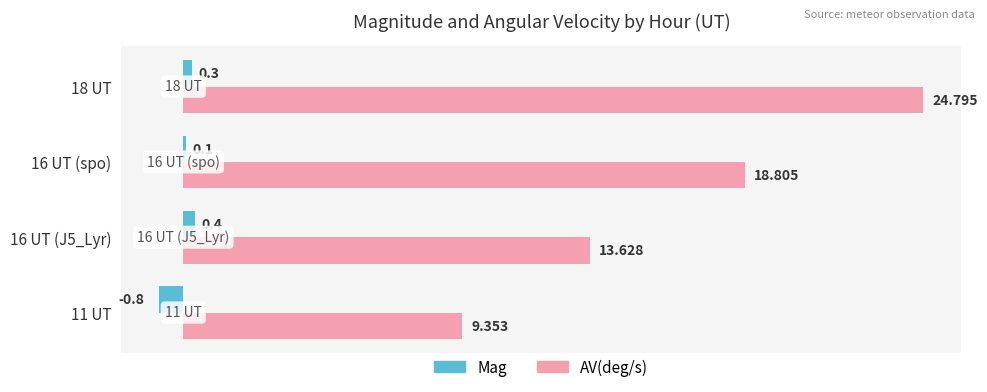

What is the lowest value of the Mag series?

-0.8